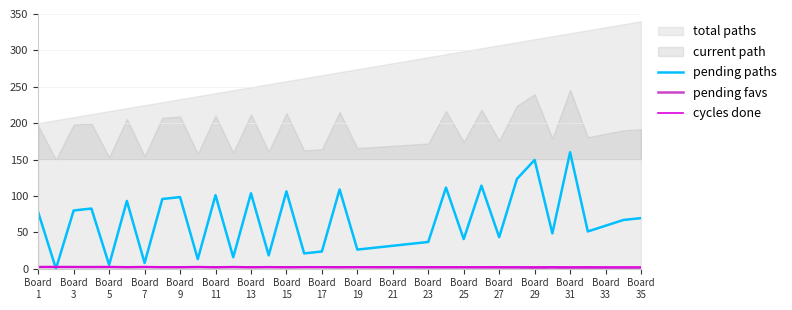

How many lines are shown in the chart?

3